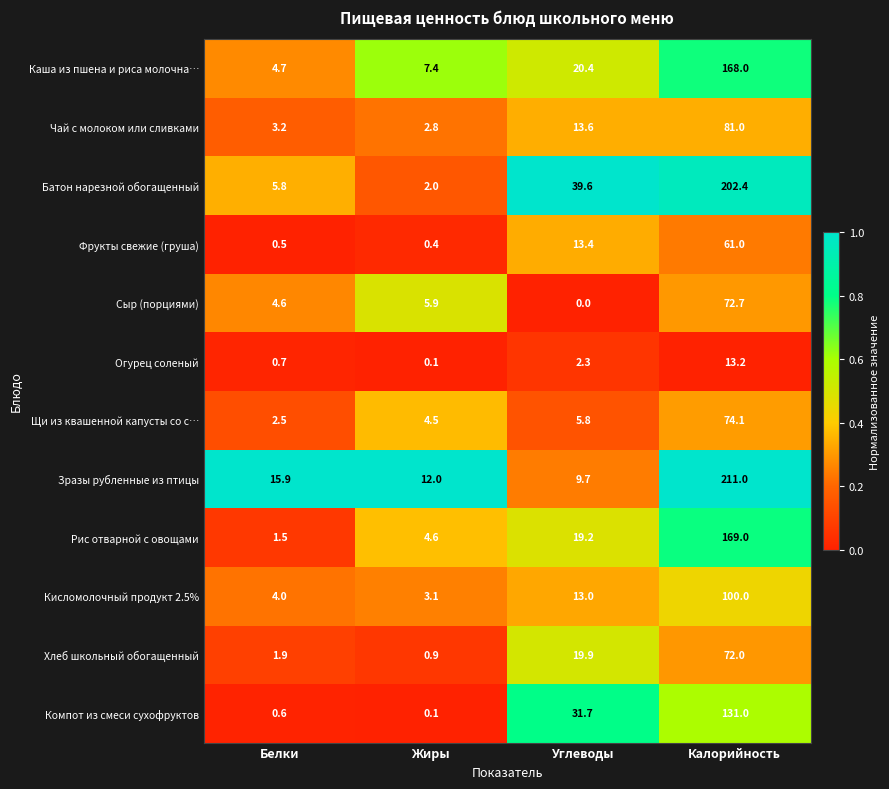

True or false: Батон нарезной обогащенный has a value of 22.0 at Углеводы.

False